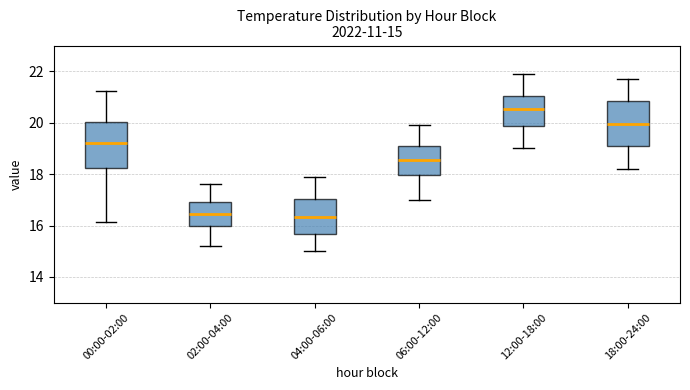

Which box's median line is the highest?

12:00-18:00